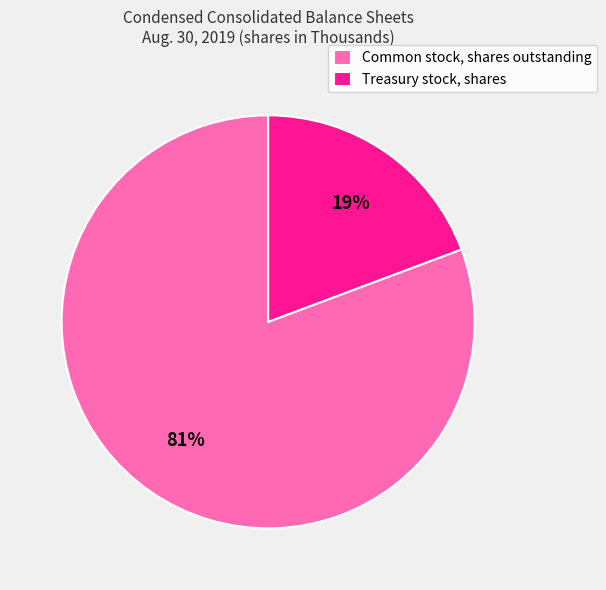

Do Treasury stock, shares and Common stock, shares outstanding together represent more than half of the pie?

Yes